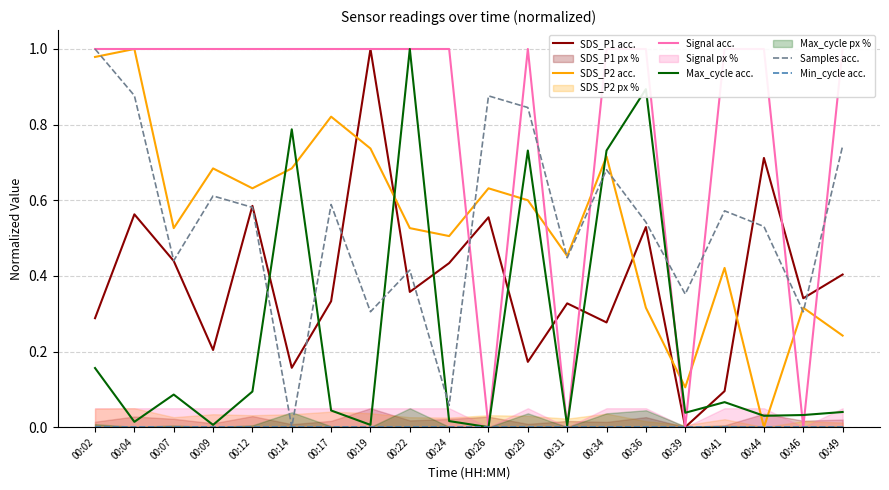

How many lines are shown in the chart?

6